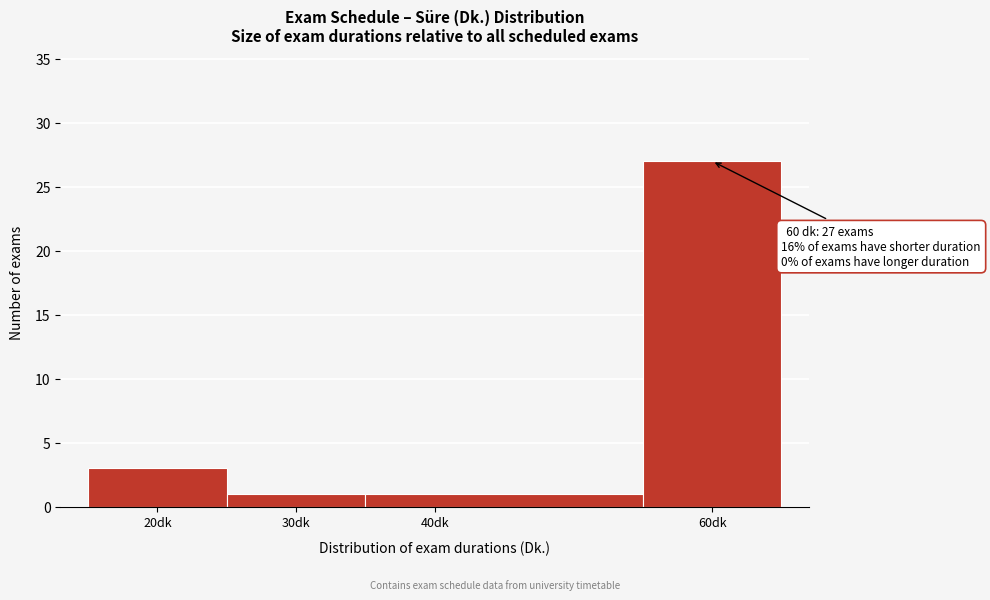

Which range on the x-axis has the tallest bar?

55 to 65